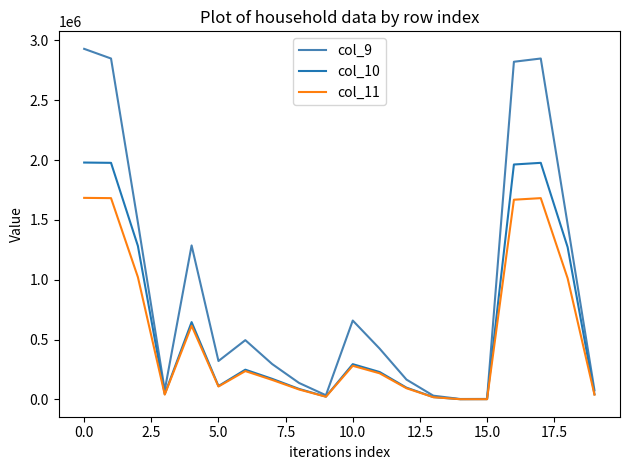

True or false: col_11 has more than 2 points higher than both neighbors.

True